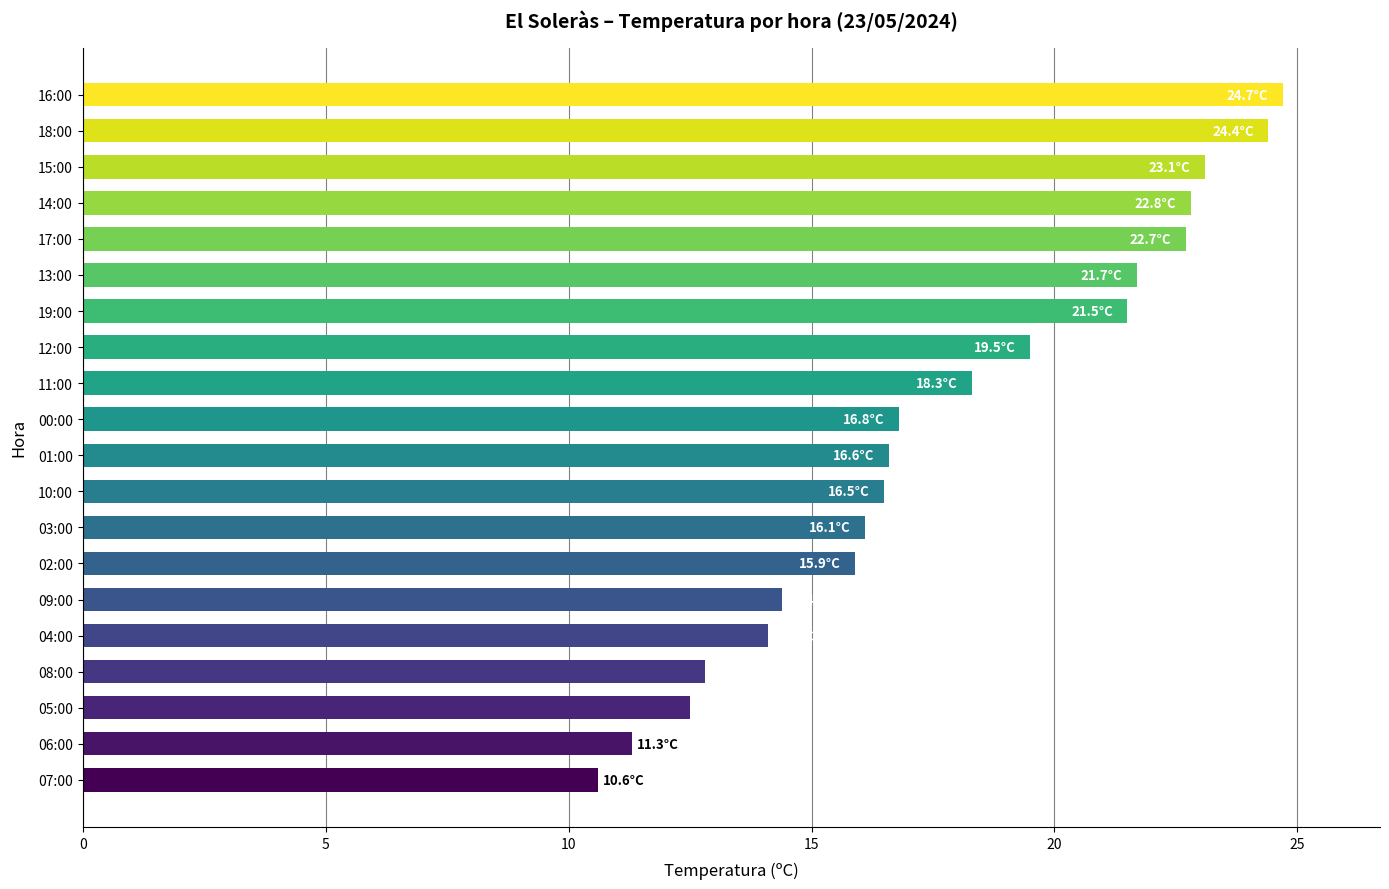

What is the ratio of the value at 15:00 to the value at 07:00?

2.2